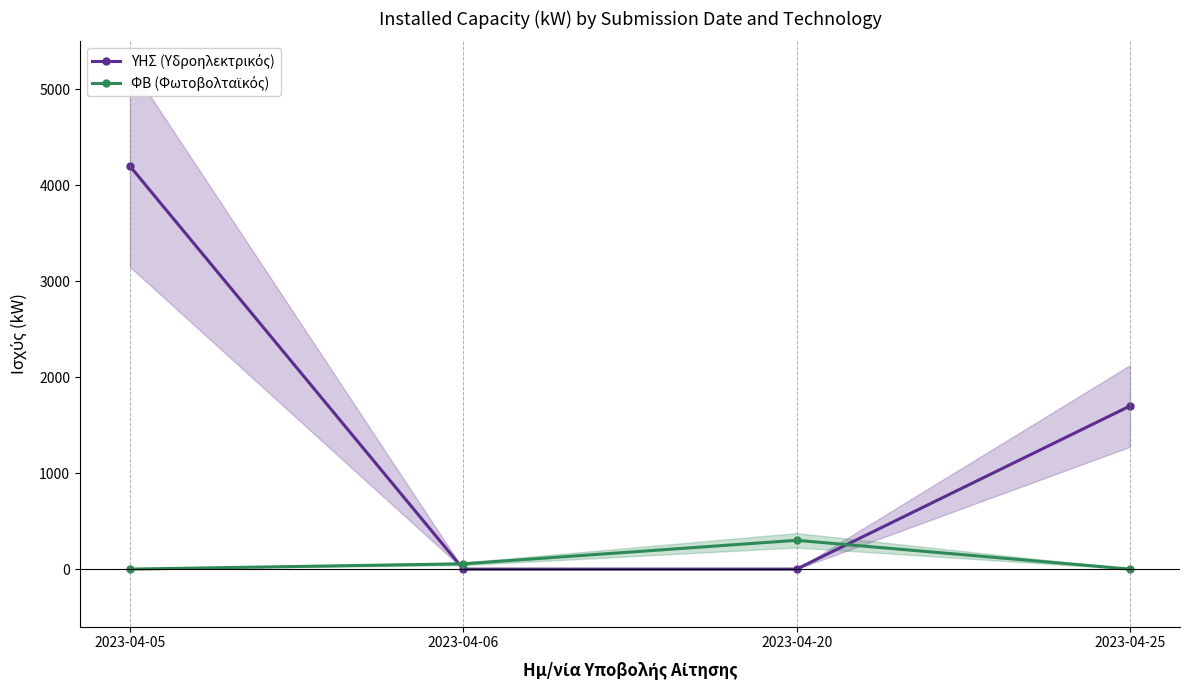

Does the chart display data point markers on the line(s)?

Yes